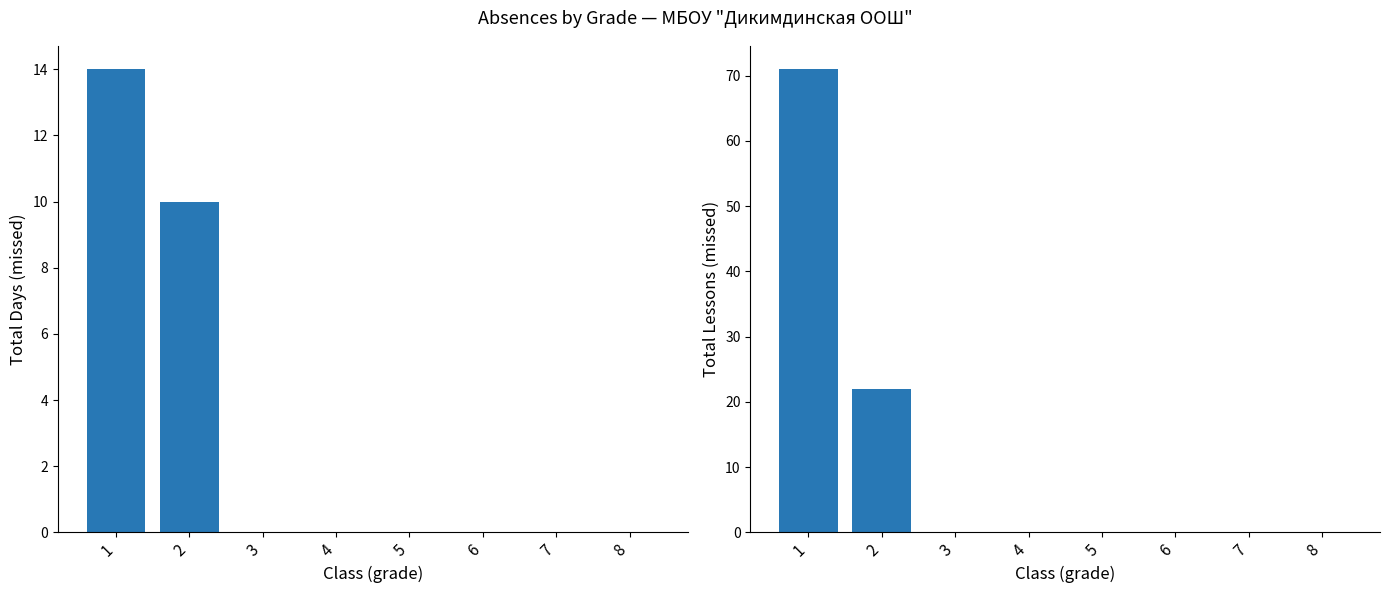

List the series in order of their overall mean, highest first.

total_lessons, total_days